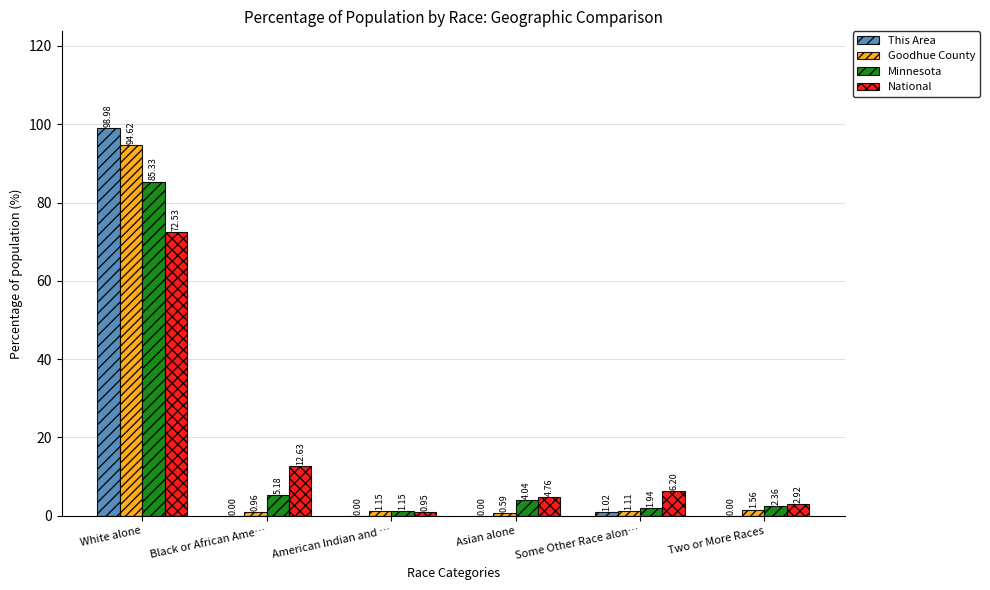

What is the sum of the Goodhue County values at American Indian and … and White alone?

95.8